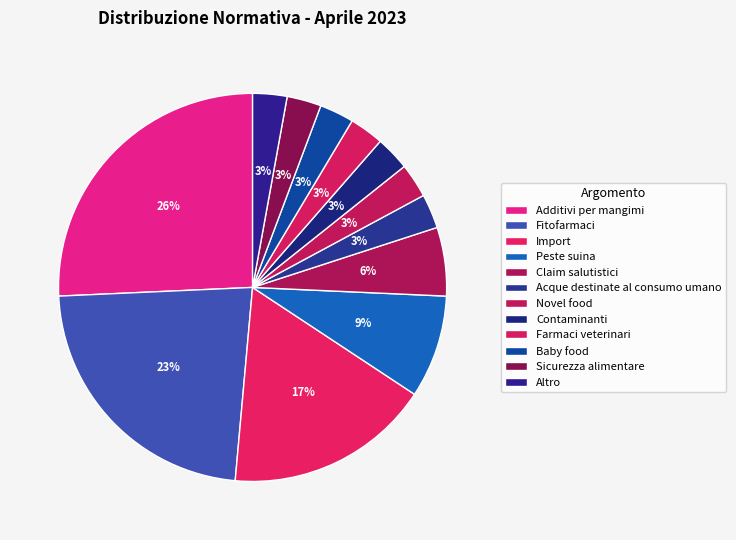

Which slice is the largest?

Additivi per mangimi